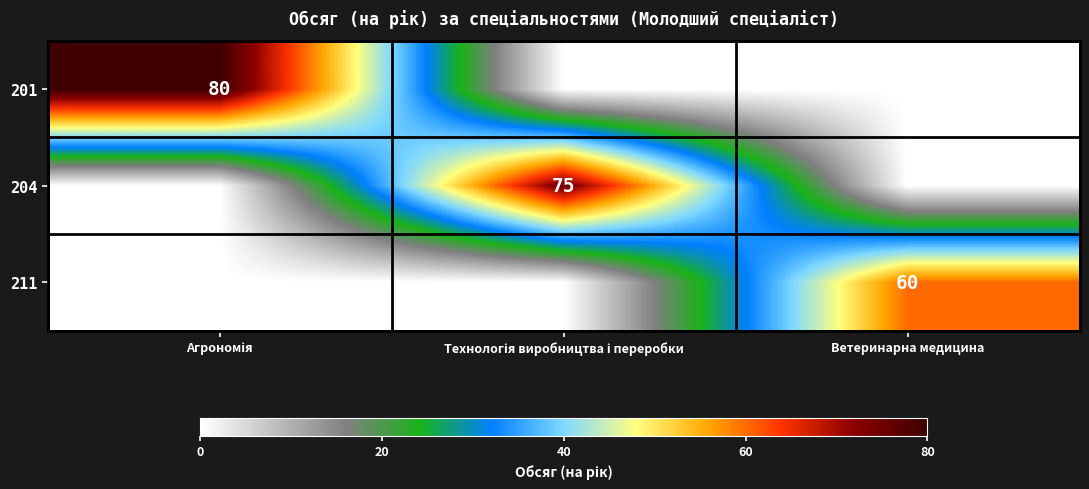

How many 201 values are between 0 and 80?

3